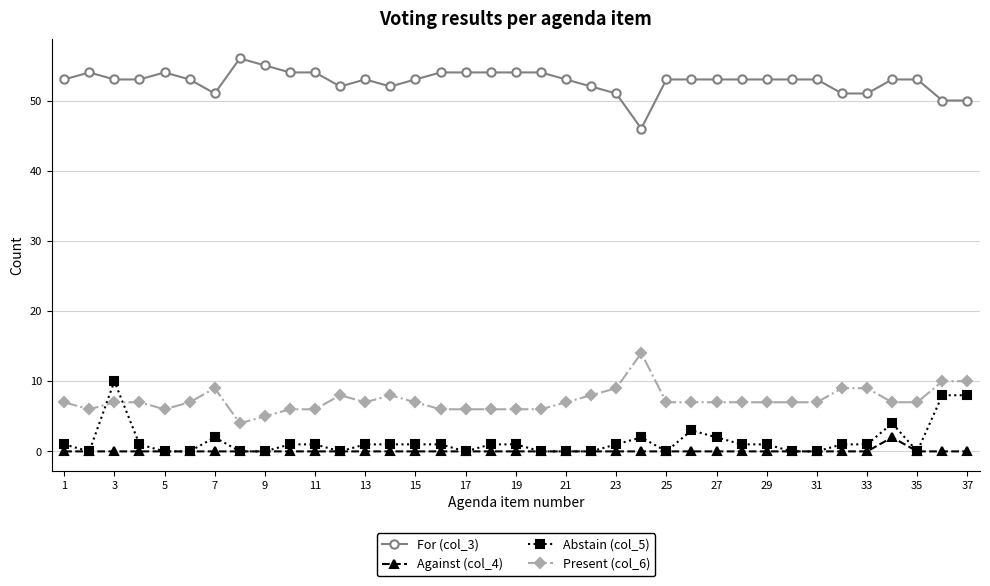

Reading right to left, transcribe all the data shown in this chart.

For (col_3): 50	50	53	53	51	51	53	53	53	53	53	53	53	46	51	52	53	54	54	54	54	54	53	52	53	52	54	54	55	56	51	53	54	53	53	54	53
Against (col_4): 0	0	0	2	0	0	0	0	0	0	0	0	0	0	0	0	0	0	0	0	0	0	0	0	0	0	0	0	0	0	0	0	0	0	0	0	0
Abstain (col_5): 8	8	0	4	1	1	0	0	1	1	2	3	0	2	1	0	0	0	1	1	0	1	1	1	1	0	1	1	0	0	2	0	0	1	10	0	1
Present (col_6): 10	10	7	7	9	9	7	7	7	7	7	7	7	14	9	8	7	6	6	6	6	6	7	8	7	8	6	6	5	4	9	7	6	7	7	6	7